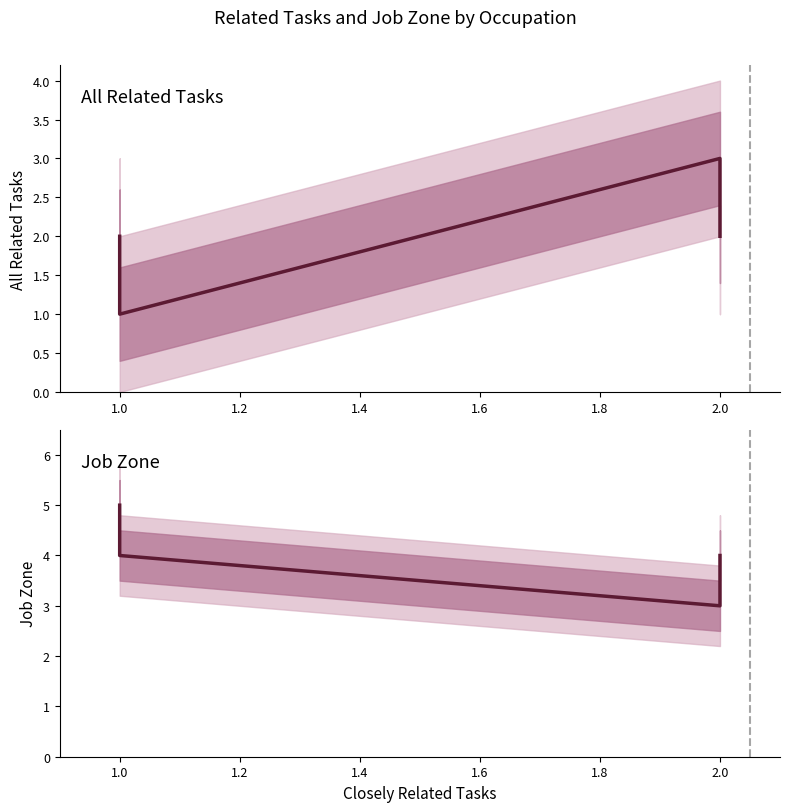

True or false: All Related Tasks has a value of 3 at 2.0.

True